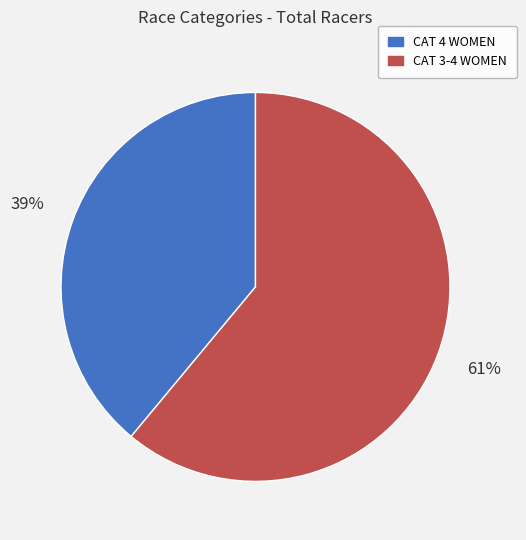

Approximately how many times larger is the value at CAT 3-4 WOMEN compared to CAT 4 WOMEN?

1.6